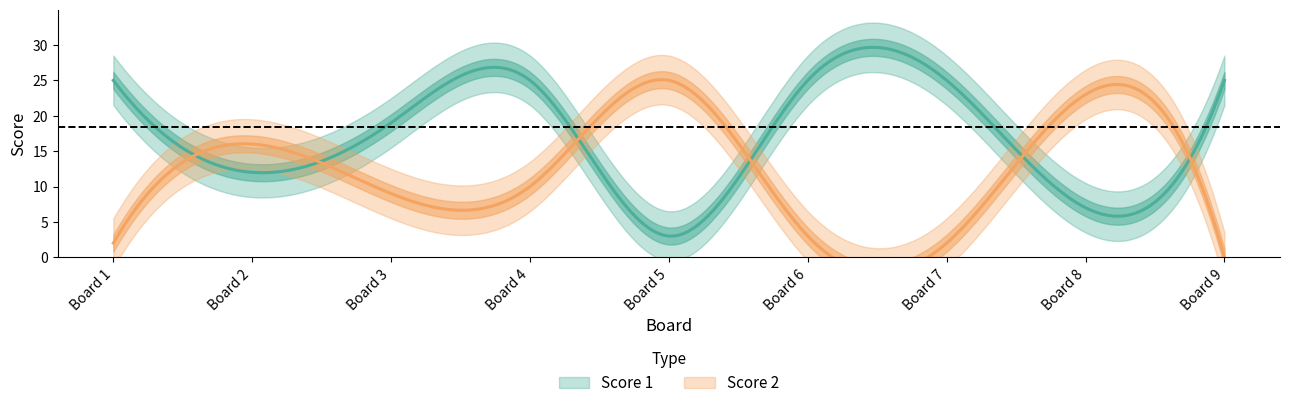

What is the value of the Score 1 point at the 9th from the left?

25